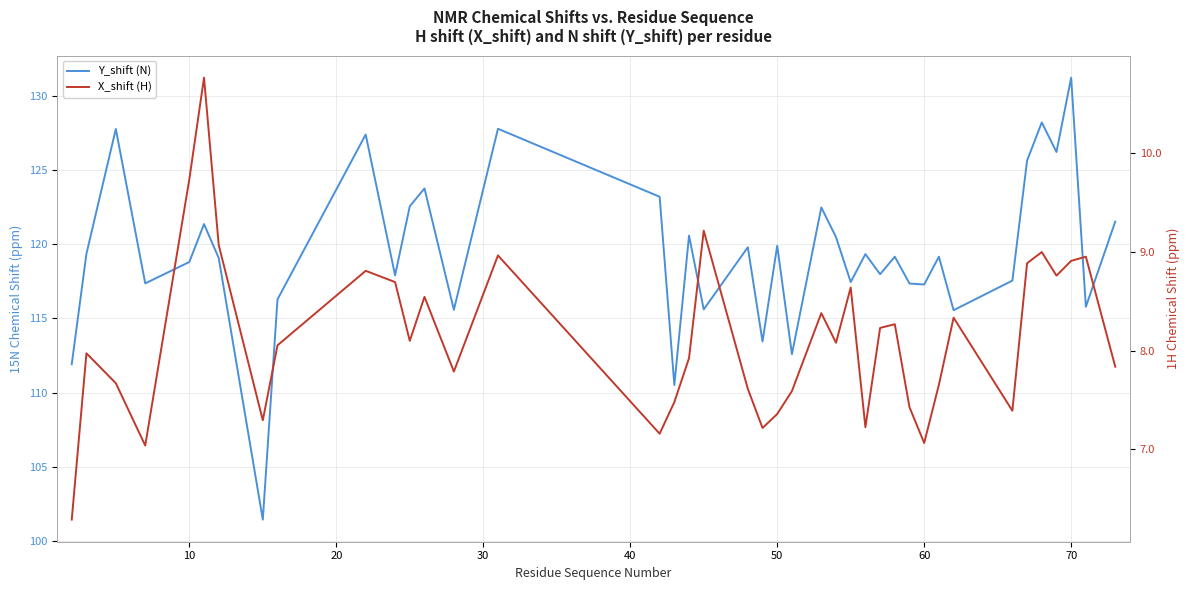

True or false: Y_shift (N) and X_shift (H) cross at least once.

False